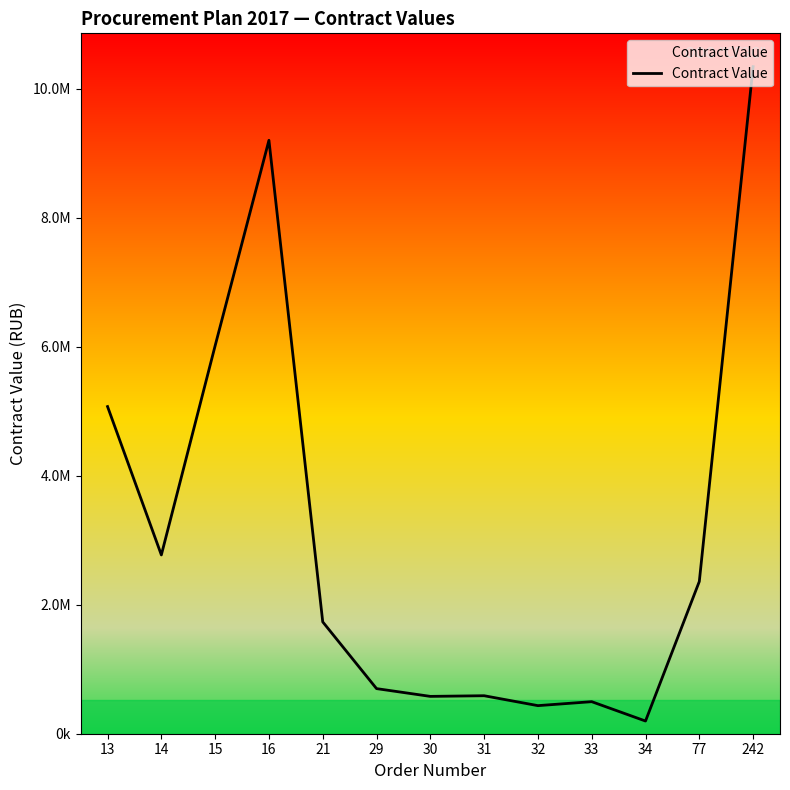

Reading left to right, extract all data points from this chart.

13=5074000.0	14=2773000.0	15=6018000.0	16=9204000.0	21=1734600.0	29=699616.1	30=579068.5	31=589263.7	32=435598.2	33=497038.4	34=196897.2	77=2361133.0	242=10345570.6